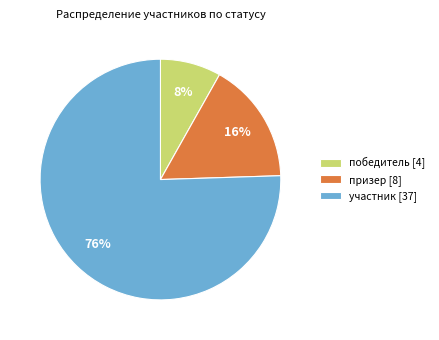

Is the sum of призер [8] and участник [37] greater than half?

Yes